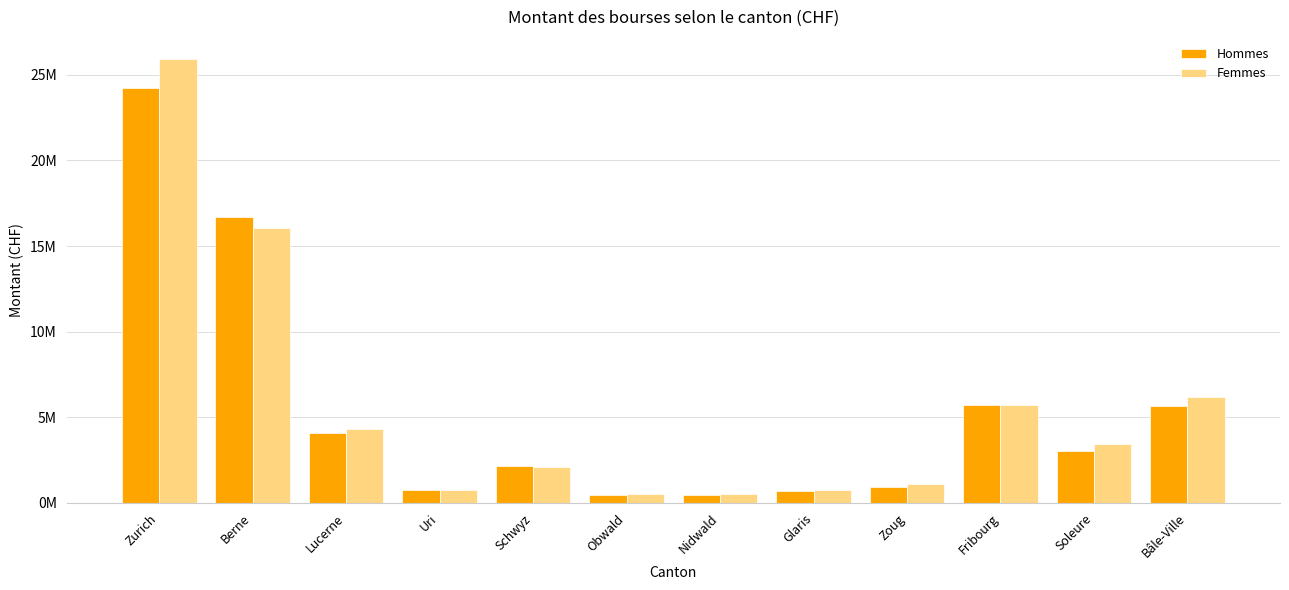

Are the bars grouped side by side (vs. stacked)?

Yes